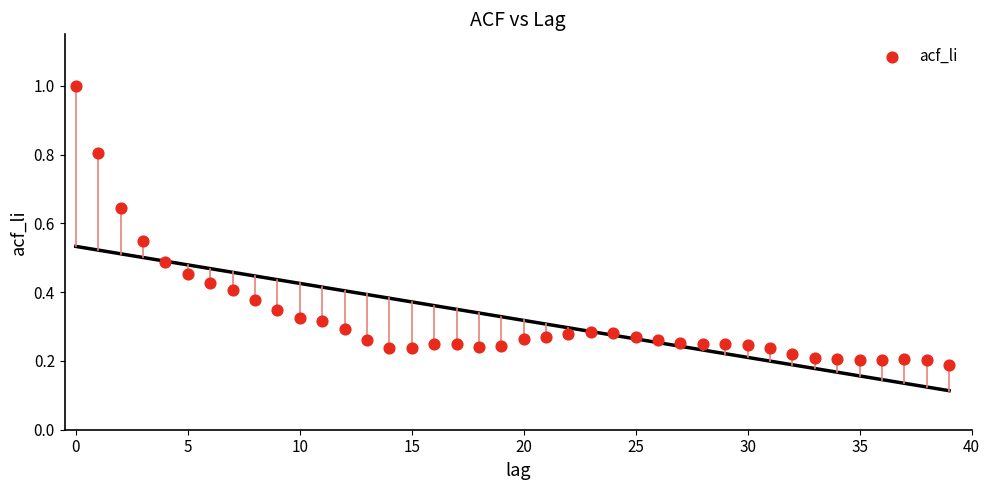

What is the range of Y values (max minus min)?

0.8